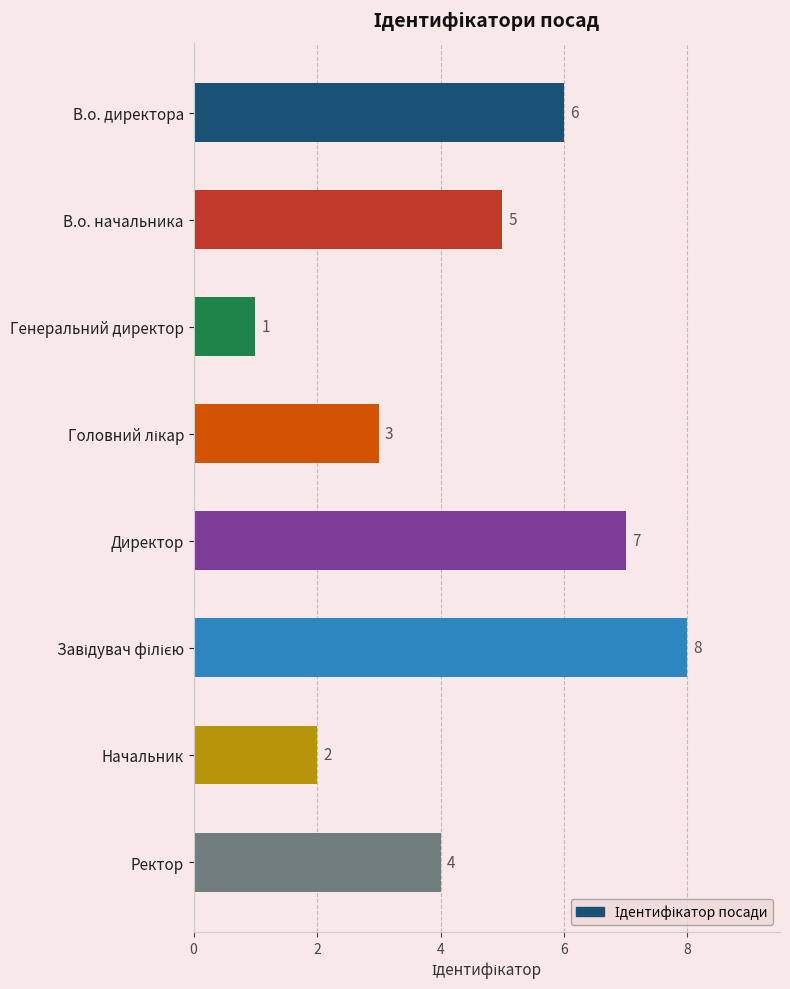

How many values are below 5?

4